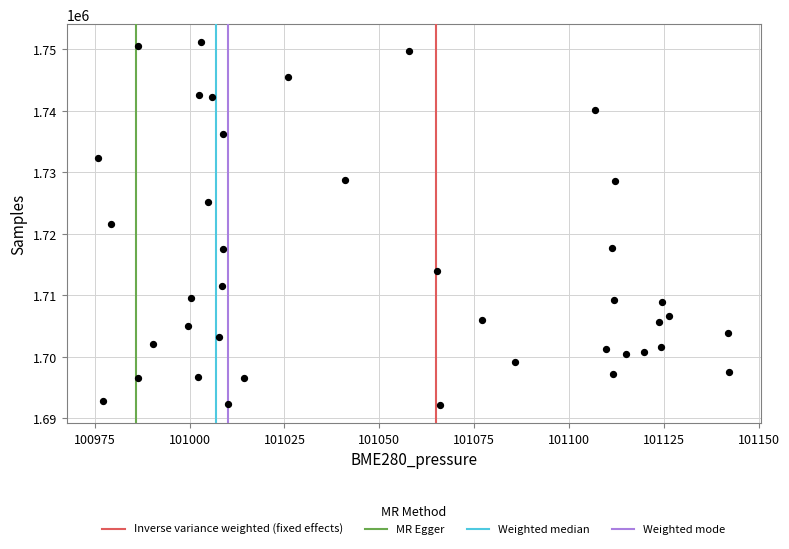

What is the range of Y values (max minus min)?

58975